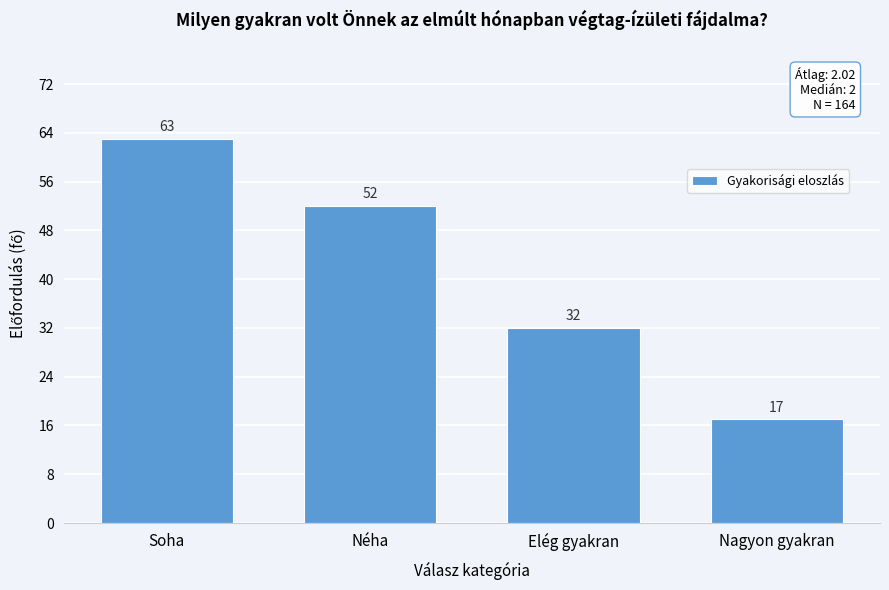

Reading left to right, transcribe all the data shown in this chart.

Soha=63	Néha=52	Elég gyakran=32	Nagyon gyakran=17